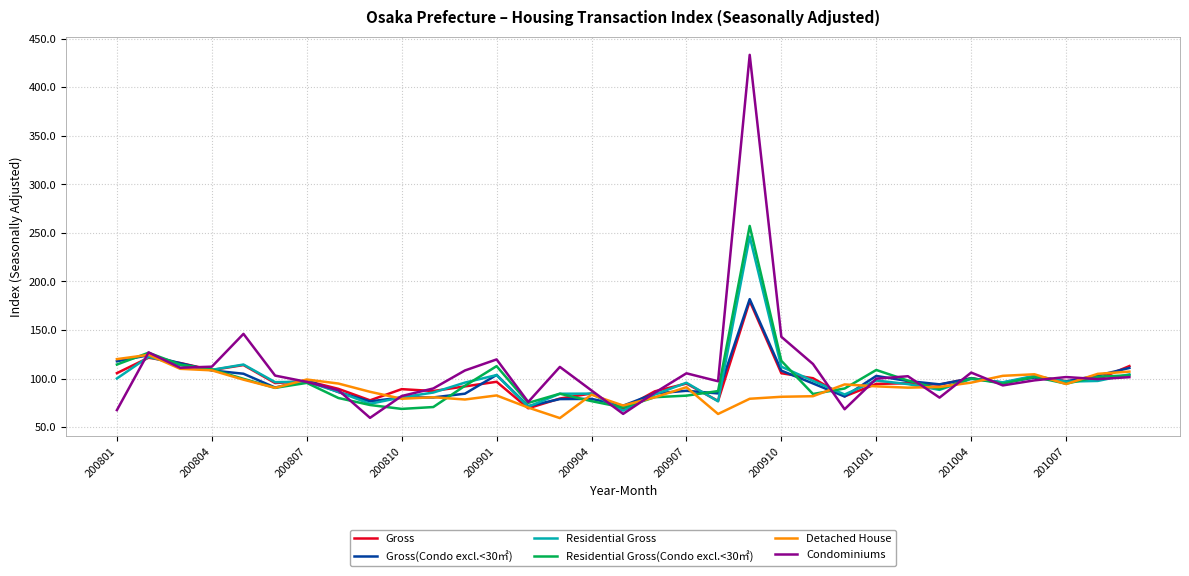

True or false: Residential Gross(Condo excl.<30㎡) has more than 1 interior local peaks.

True